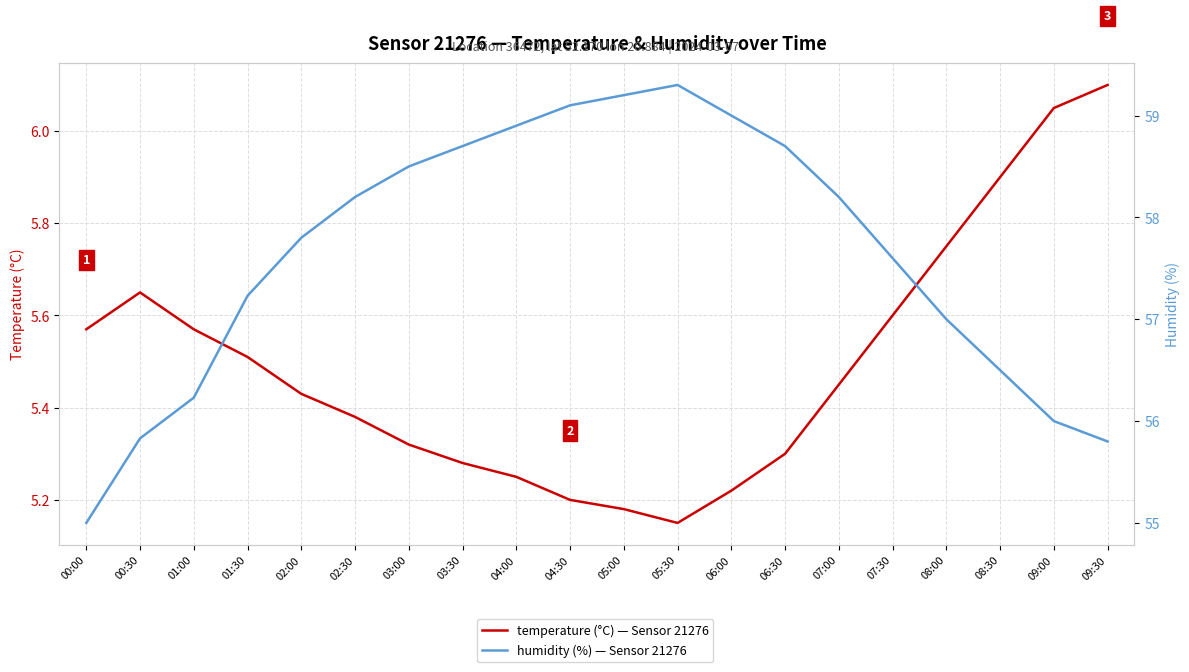

What is the label of the 2nd point from the left?

00:30